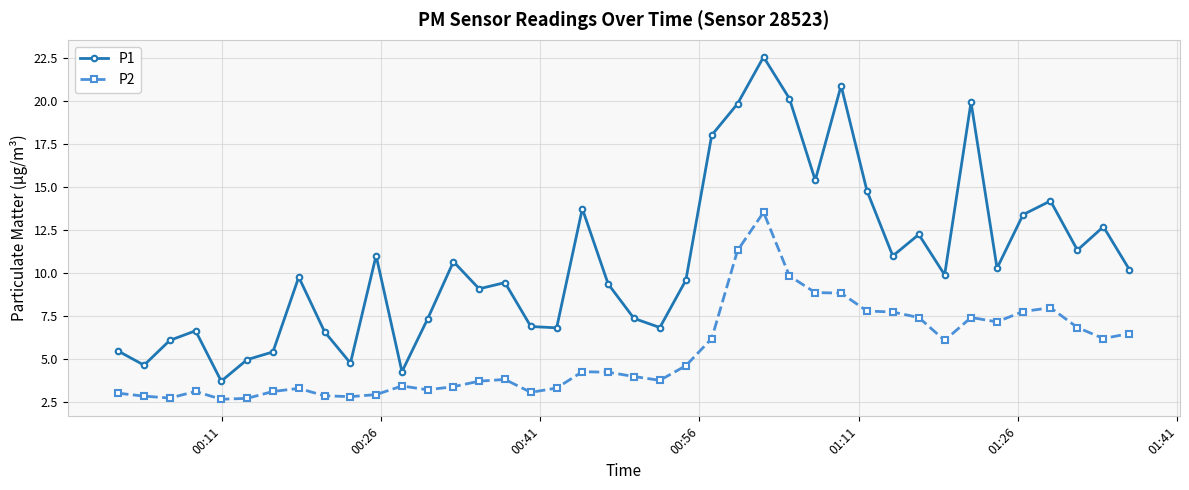

What is the highest value of the P2 series?

13.5